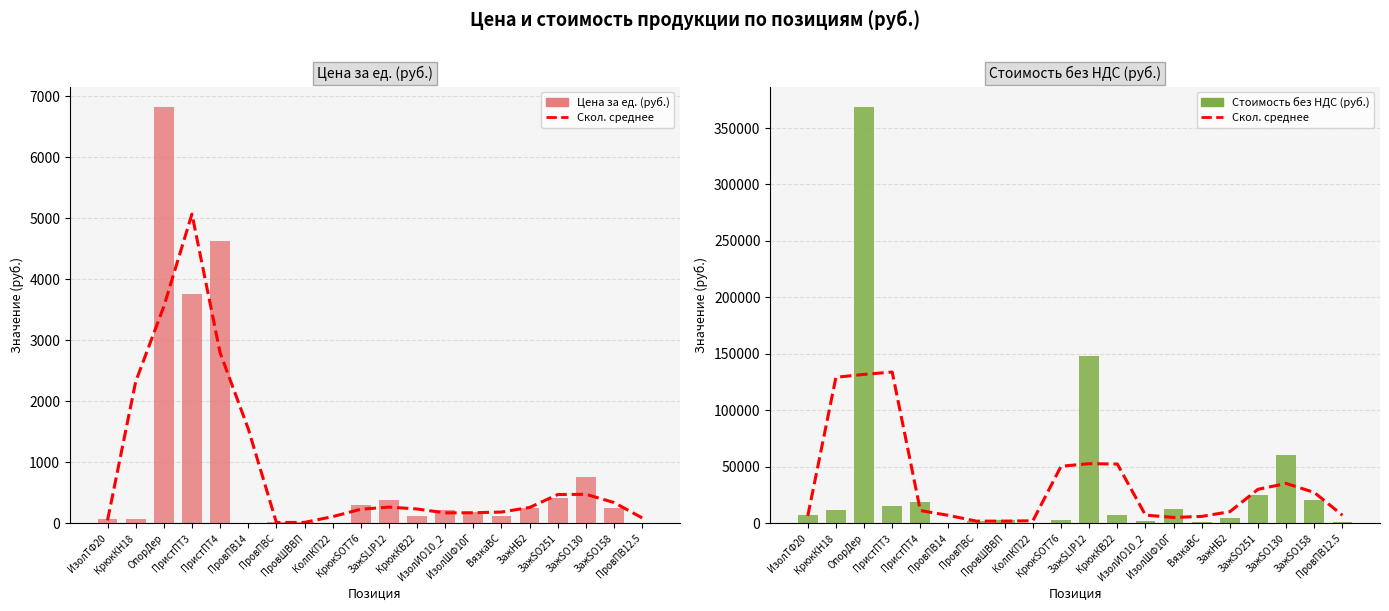

At which category is the sum across all series the highest?

ОпорДер